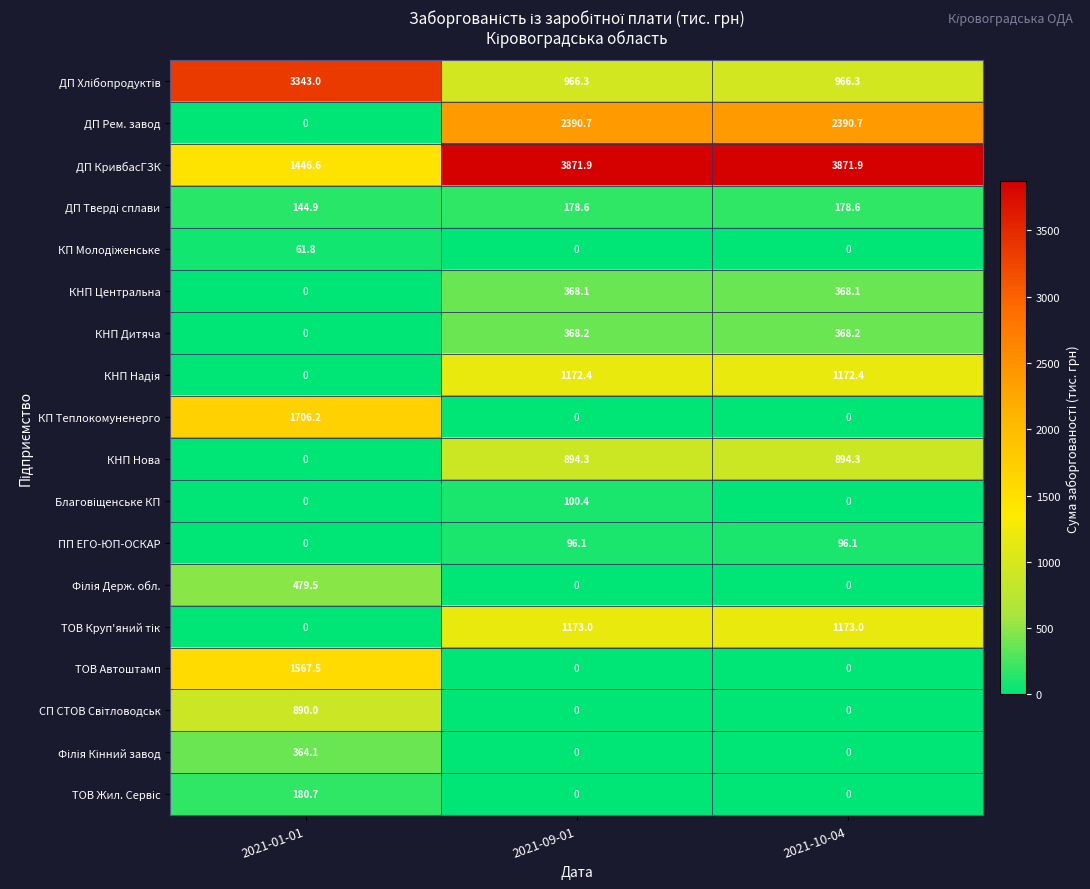

What is the maximum value shown in the chart?

3871.9